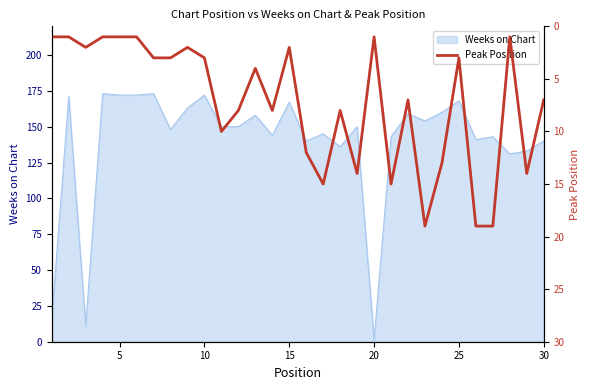

Is it true that the value at 17 is 14?

False